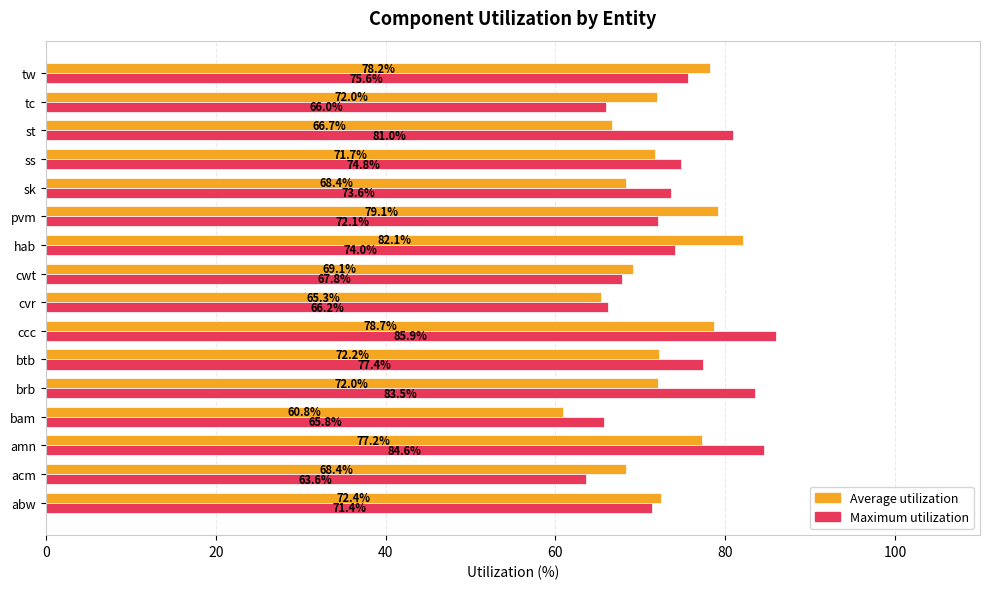

At which category does the chart reach its peak across all series?

ccc